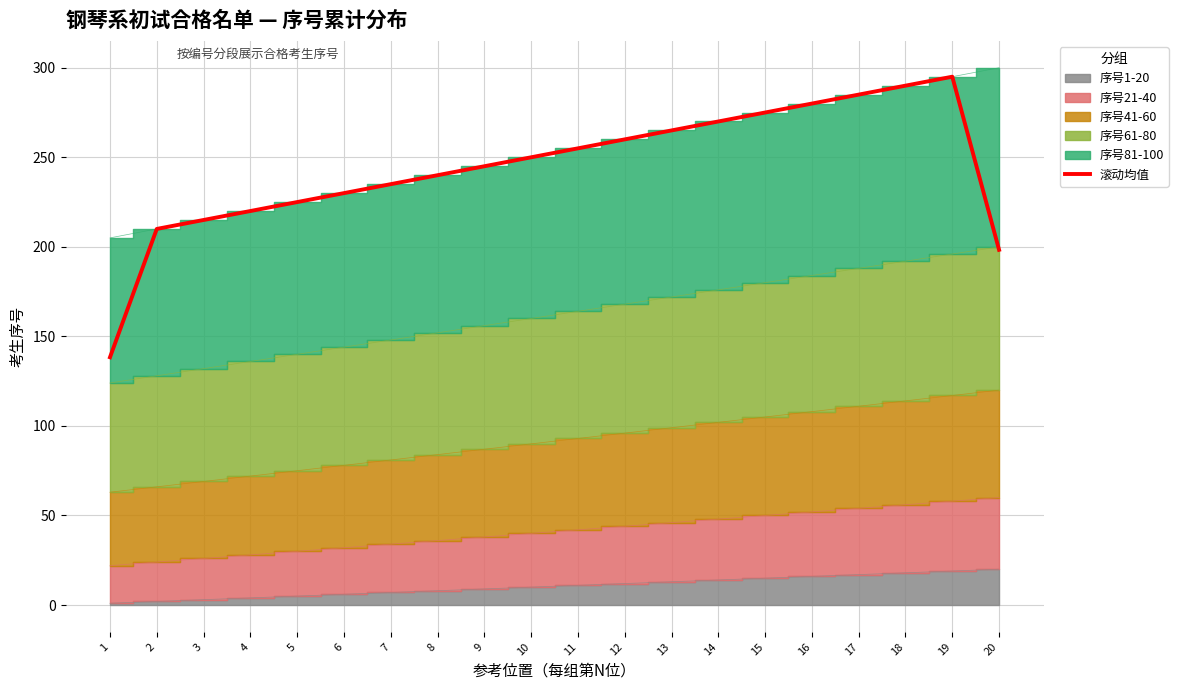

What is the value of the 16th point from the left?

280.0